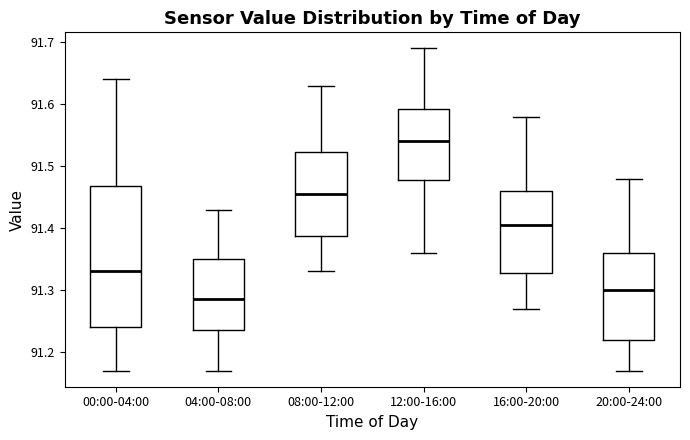

Reading left to right, read every box against the y-axis: the position of its median line, the range the box covers, and the ends of its whiskers. The values are not printed on the chart, so give them approximately, as read against the axis.

00:00-04:00: median 91.33, box 91.24 to 91.47, whiskers 91.17 to 91.64
04:00-08:00: median 91.29, box 91.24 to 91.35, whiskers 91.17 to 91.43
08:00-12:00: median 91.46, box 91.39 to 91.52, whiskers 91.33 to 91.63
12:00-16:00: median 91.54, box 91.48 to 91.59, whiskers 91.36 to 91.69
16:00-20:00: median 91.41, box 91.33 to 91.46, whiskers 91.27 to 91.58
20:00-24:00: median 91.30, box 91.22 to 91.36, whiskers 91.17 to 91.48